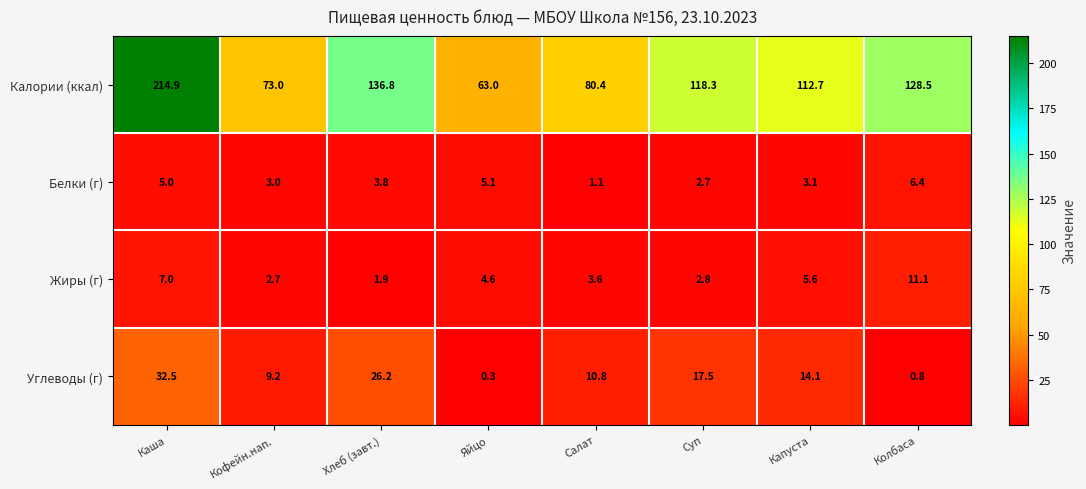

Rank the series by their maximum value, from lowest to highest.

Белки (г), Жиры (г), Углеводы (г), Калории (ккал)